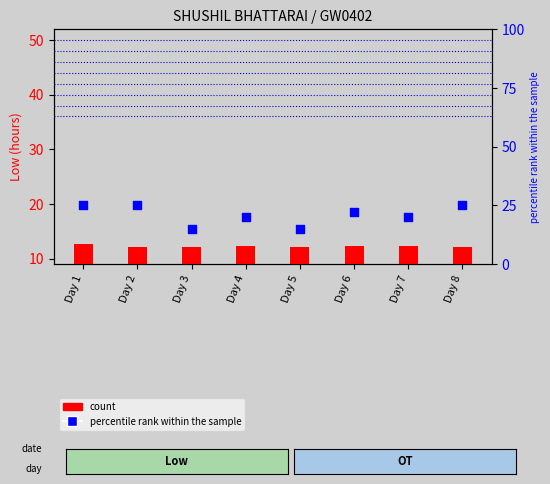

Which series reaches the maximum Y coordinate?

percentile rank within the sample